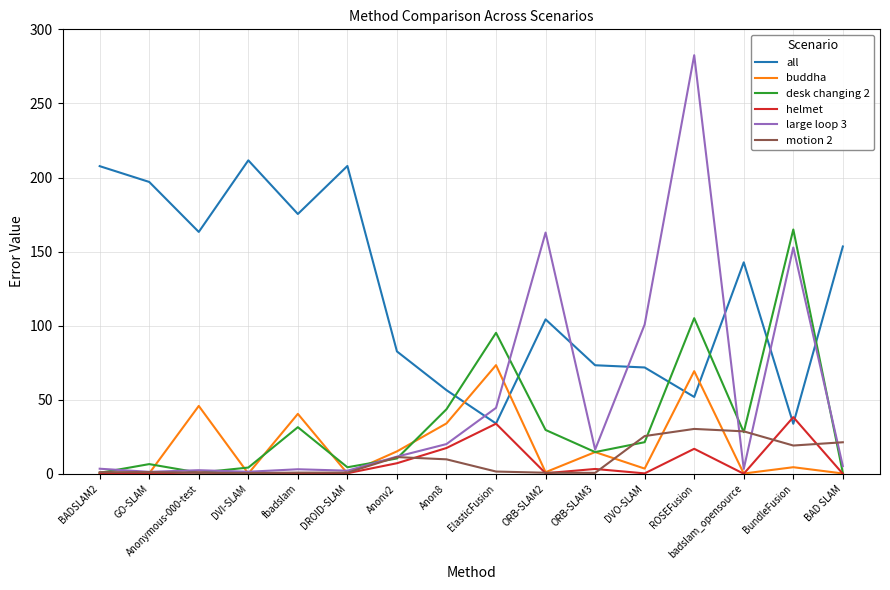

True or false: motion 2 has a value of 19.1 at BundleFusion.

True